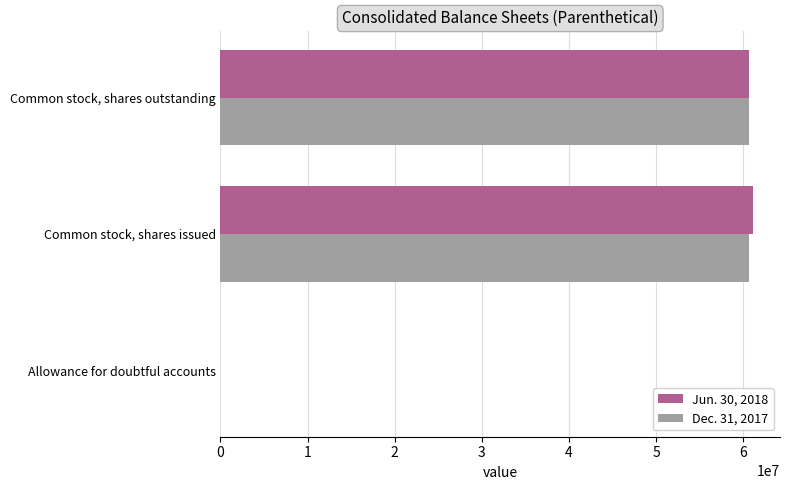

Is the value of Dec. 31, 2017 at Common stock, shares outstanding greater than the value of Jun. 30, 2018 at Allowance for doubtful accounts?

Yes